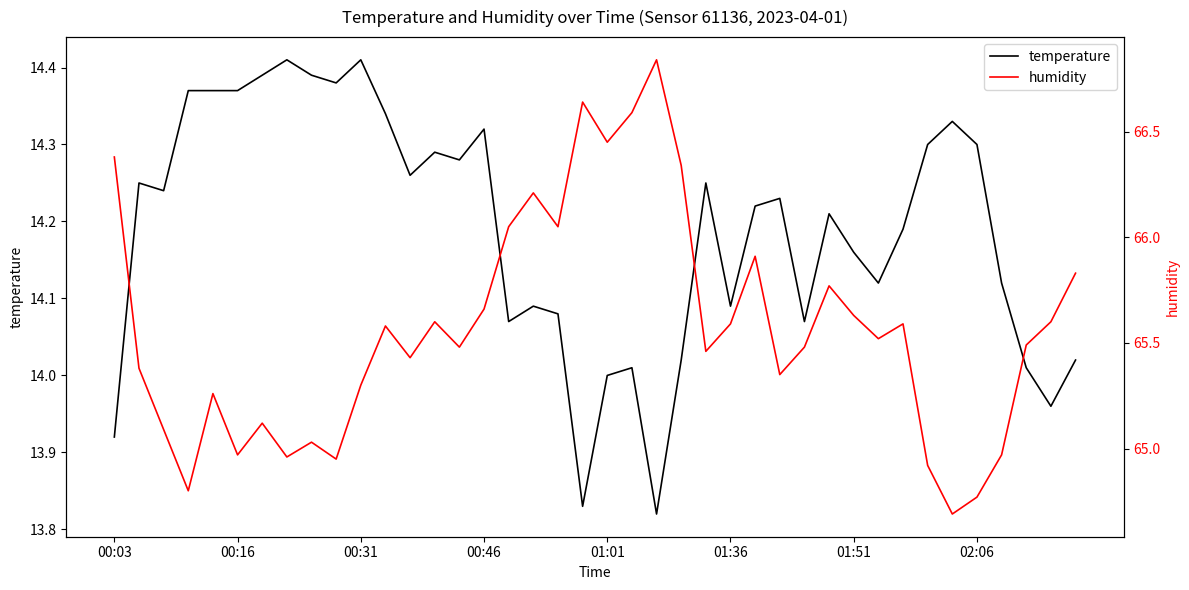

The humidity series shows 66.8 at 22. True or false?

True